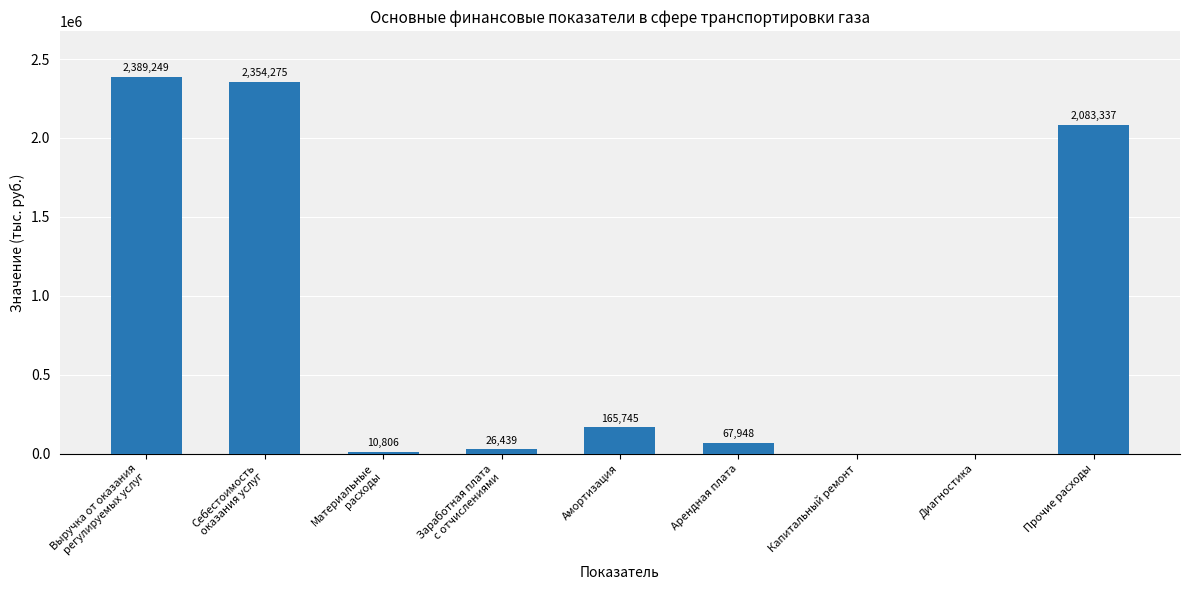

Where is the data nearest to the value 1194624?

Прочие расходы